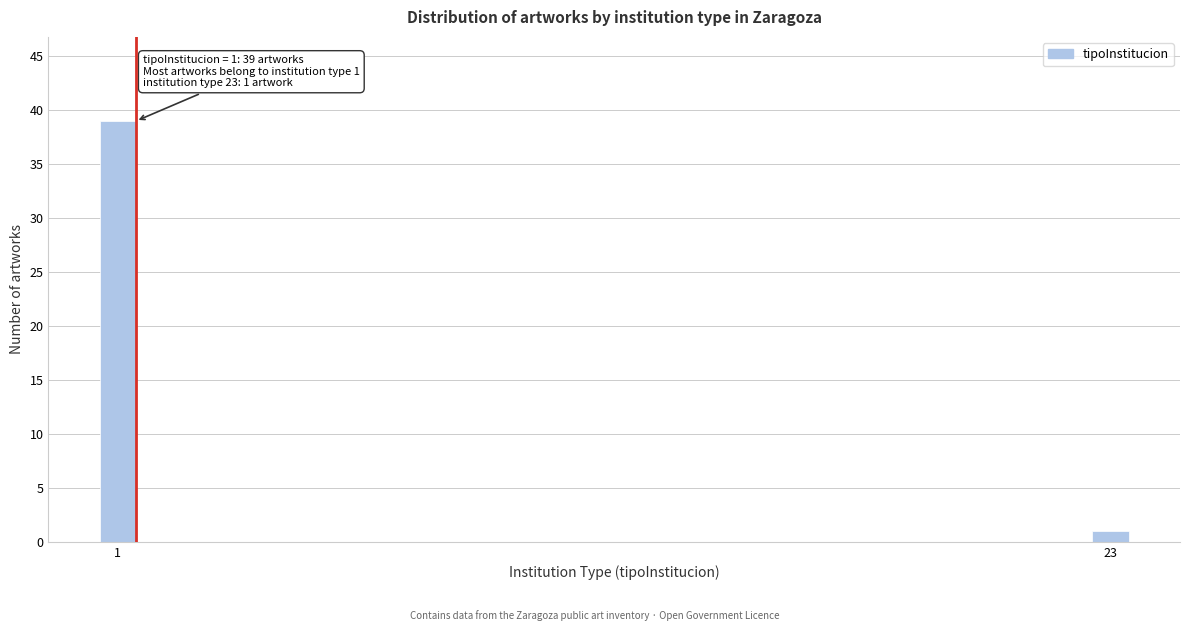

Reading right to left, transcribe all the data shown in this chart.

23=1	1=39